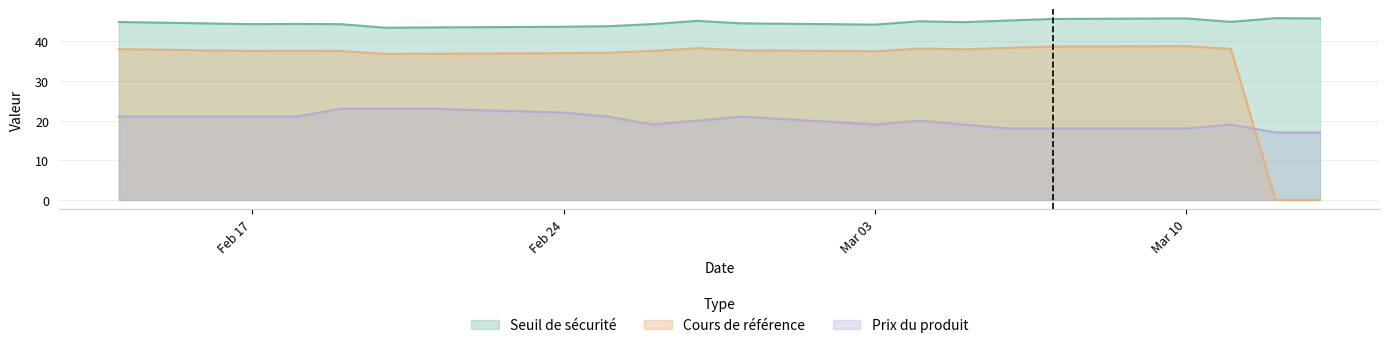

Which category has the highest value in the Cours de référence series?

2025-03-10